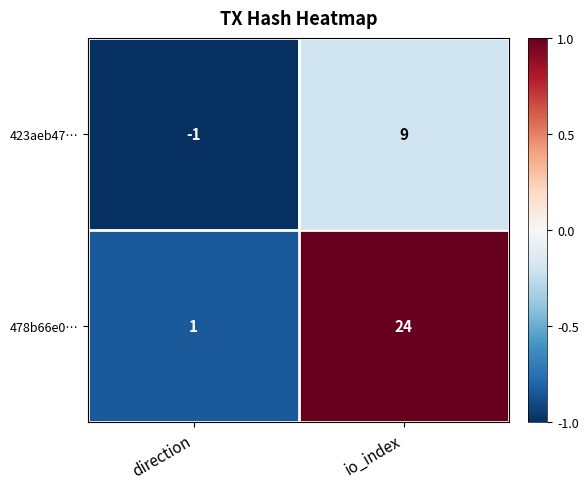

At direction, list the series in order from smallest to largest.

423aeb47…, 478b66e0…